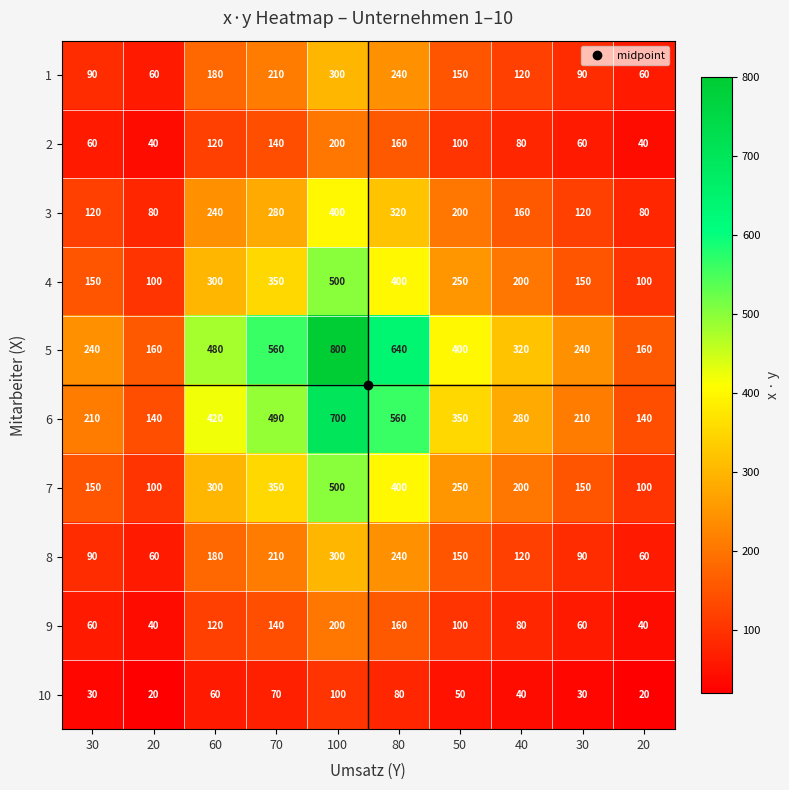

Reading left to right, what are all the values shown in this chart?

1: 30=90	20=60	60=180	70=210	100=300	80=240	50=150	40=120	30=90	20=60
2: 30=60	20=40	60=120	70=140	100=200	80=160	50=100	40=80	30=60	20=40
3: 30=120	20=80	60=240	70=280	100=400	80=320	50=200	40=160	30=120	20=80
4: 30=150	20=100	60=300	70=350	100=500	80=400	50=250	40=200	30=150	20=100
5: 30=240	20=160	60=480	70=560	100=800	80=640	50=400	40=320	30=240	20=160
6: 30=210	20=140	60=420	70=490	100=700	80=560	50=350	40=280	30=210	20=140
7: 30=150	20=100	60=300	70=350	100=500	80=400	50=250	40=200	30=150	20=100
8: 30=90	20=60	60=180	70=210	100=300	80=240	50=150	40=120	30=90	20=60
9: 30=60	20=40	60=120	70=140	100=200	80=160	50=100	40=80	30=60	20=40
10: 30=30	20=20	60=60	70=70	100=100	80=80	50=50	40=40	30=30	20=20